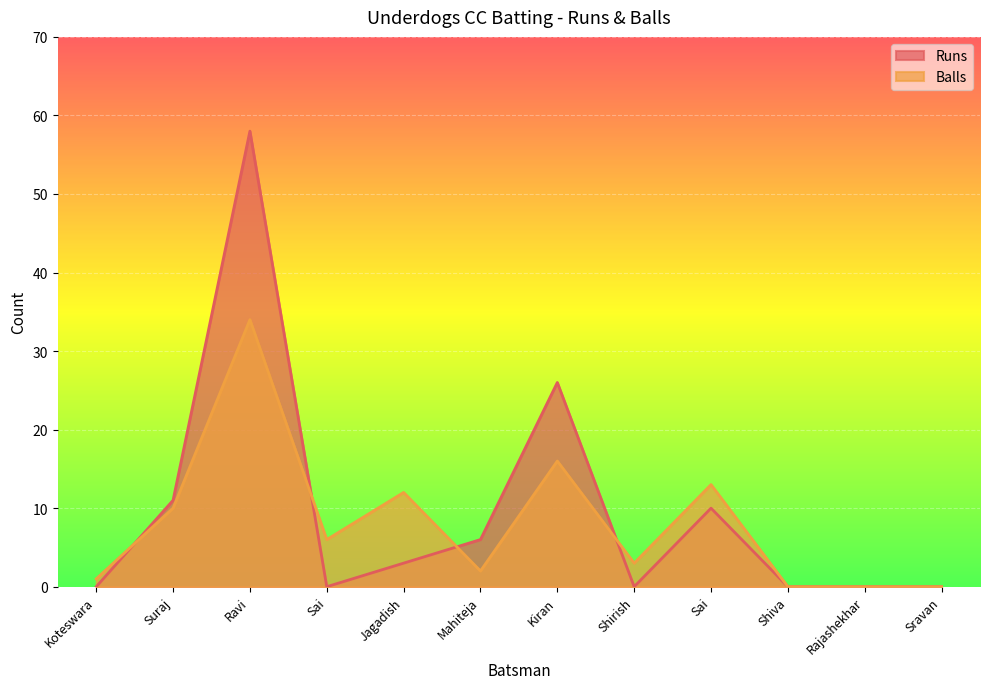

Which series has the widest spread of values?

Runs